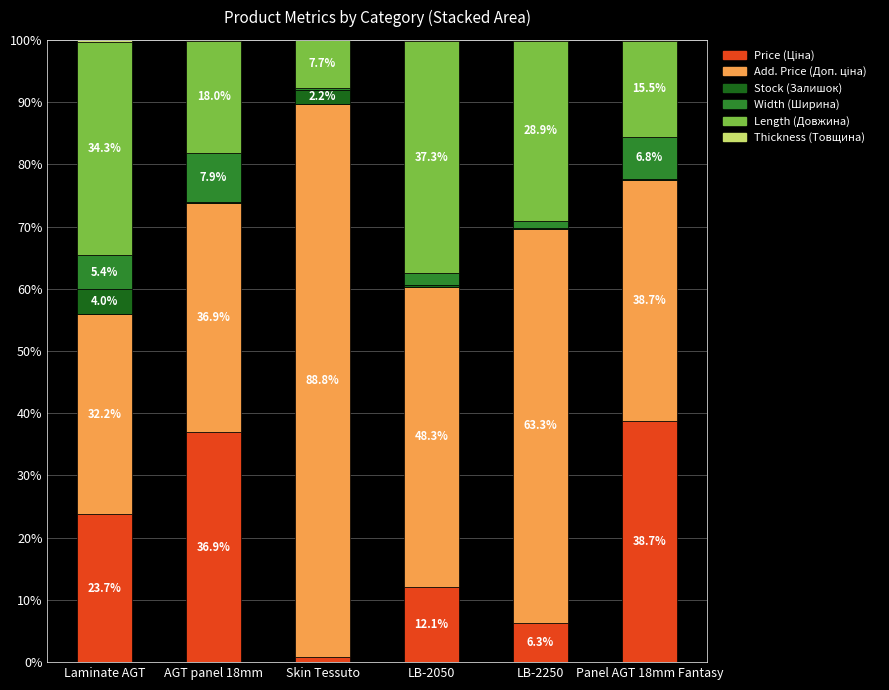

What is the total value across all series at Panel AGT 18mm Fantasy?

100.0